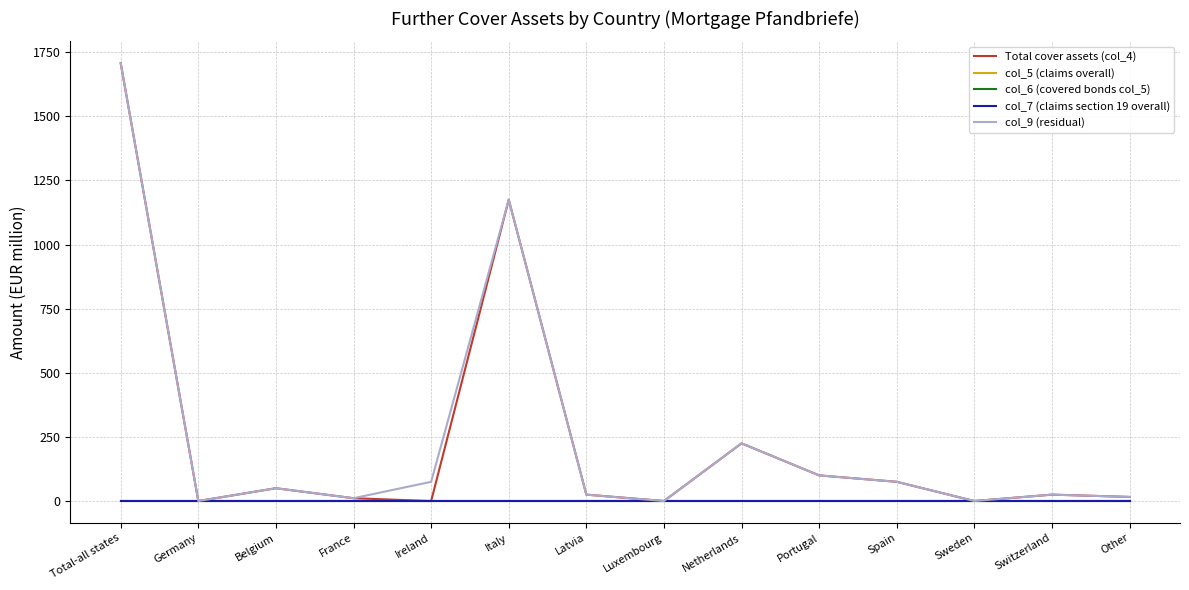

Does the chart have visible grid lines?

Yes